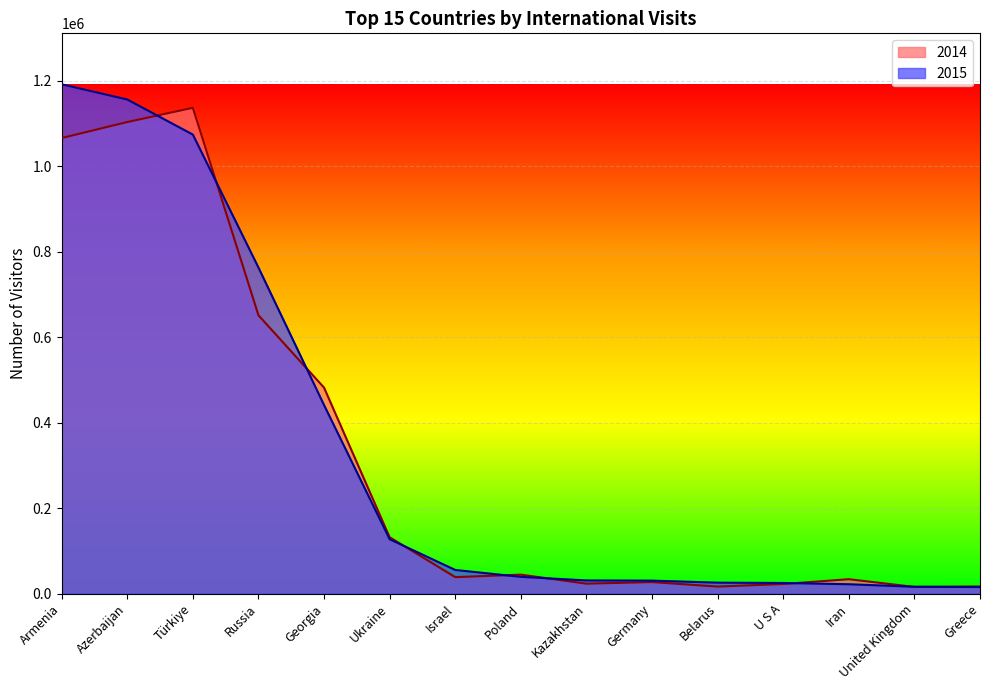

What is the label of the 10th point from the right?

Ukraine